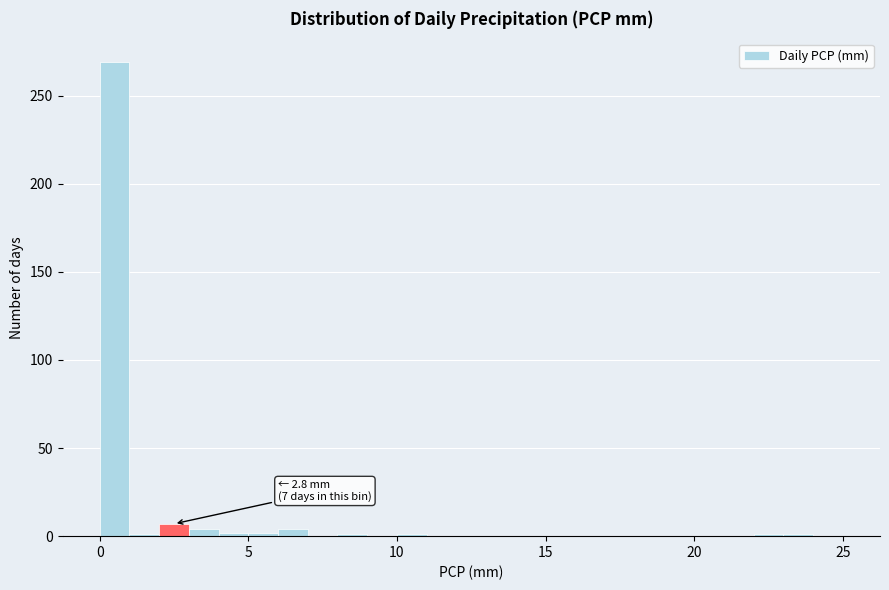

Around what value on the x-axis is the tallest bar? Give the approximate position of its centre, as read against the axis.

0.5